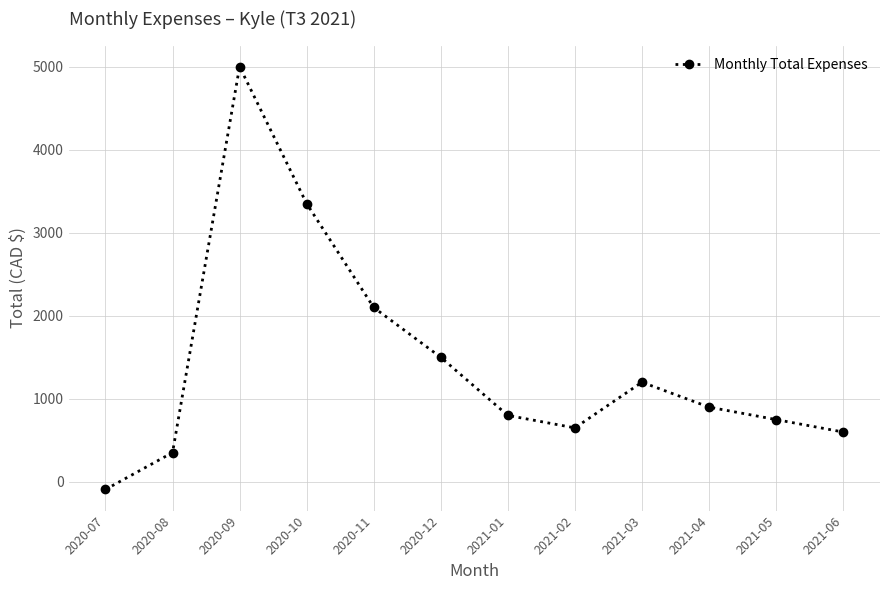

What is the difference between the values at 2021-05 and 2021-01?

50.0